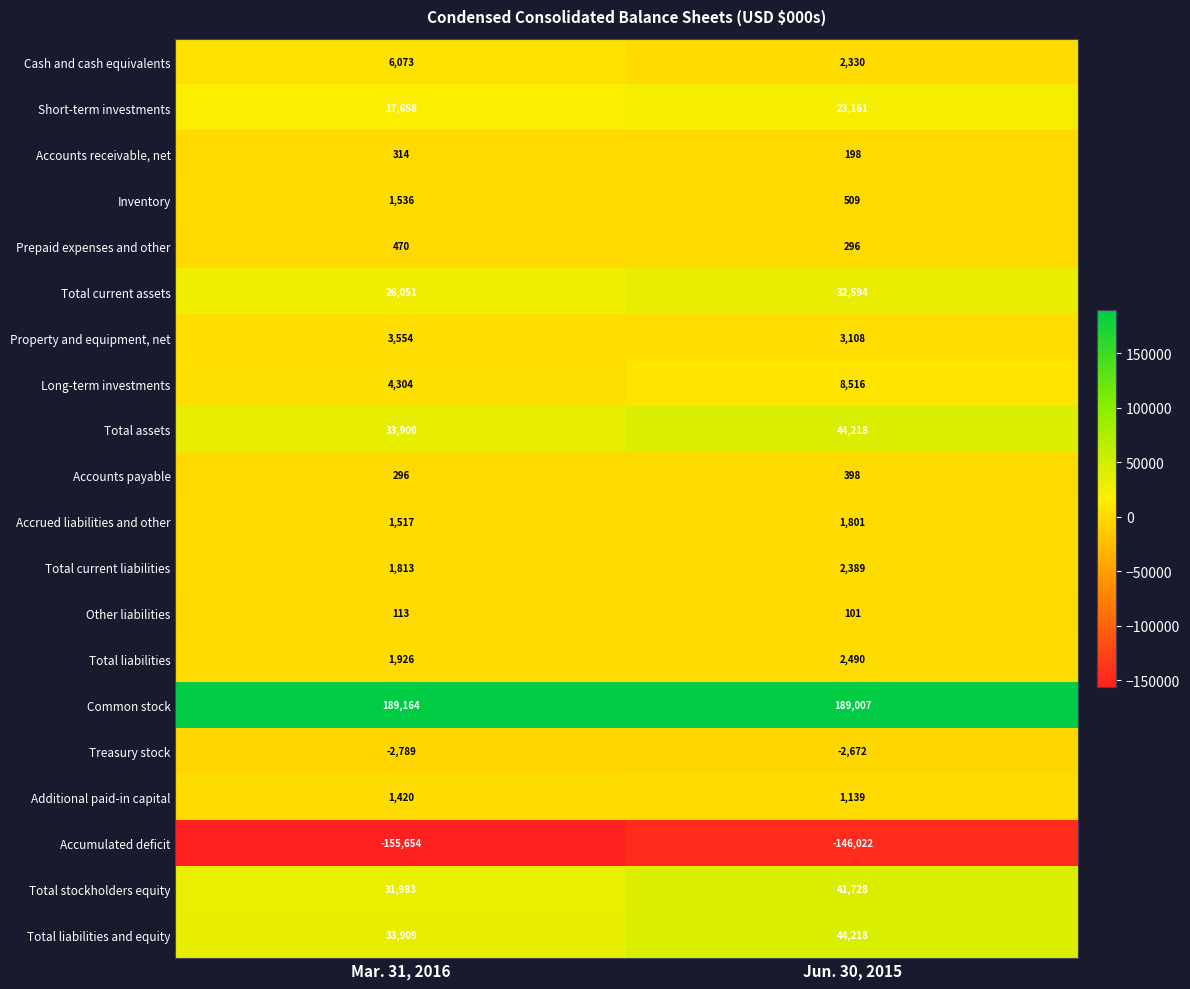

The value of Accounts payable at Jun. 30, 2015 is 97. True or false?

False